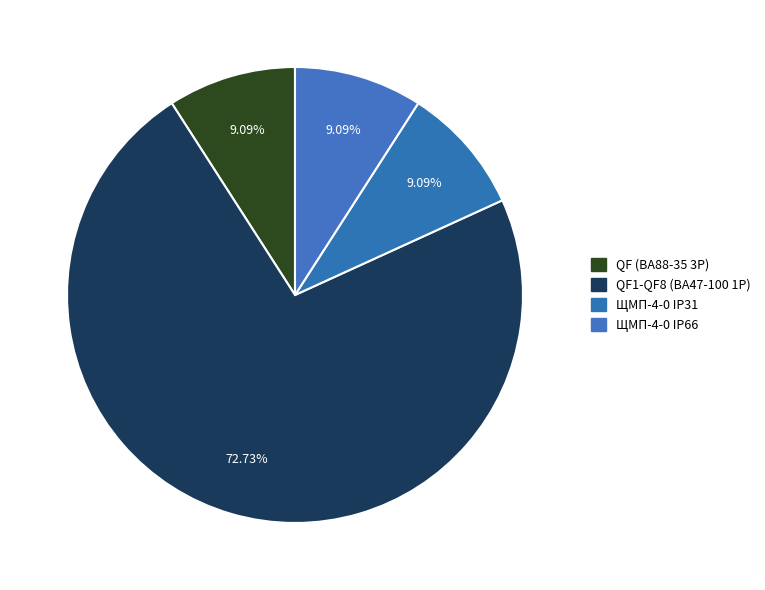

How many slices are in this pie chart?

4